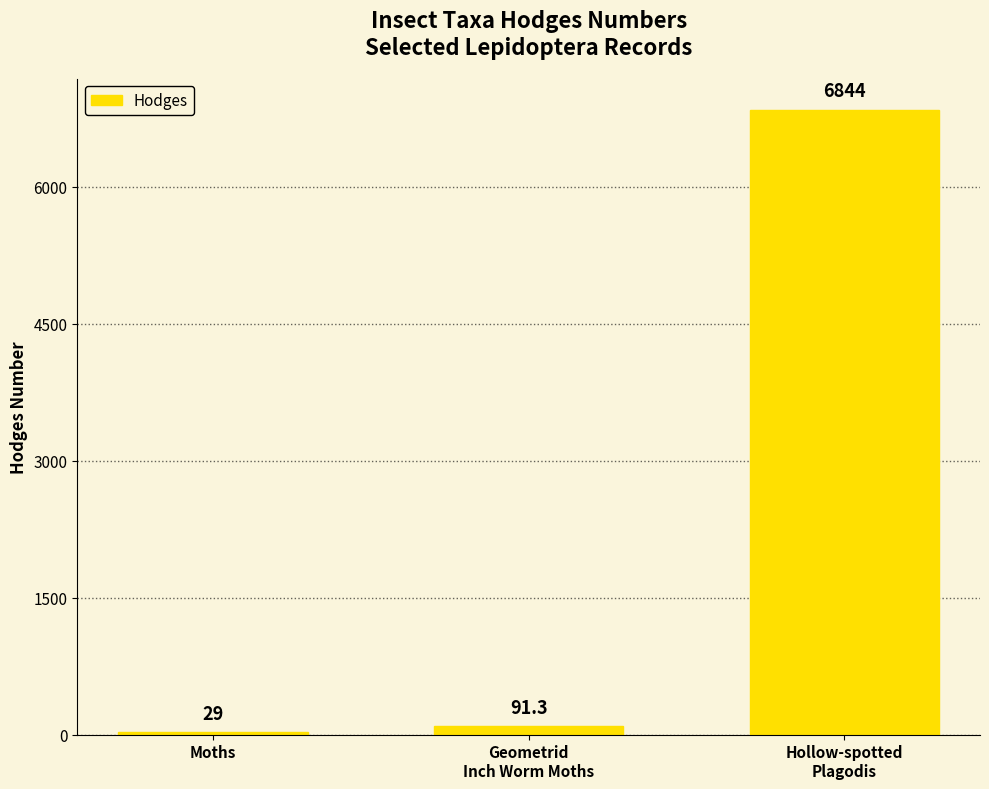

Reading left to right, what are all the values shown in this chart?

29.0	91.3	6844.0